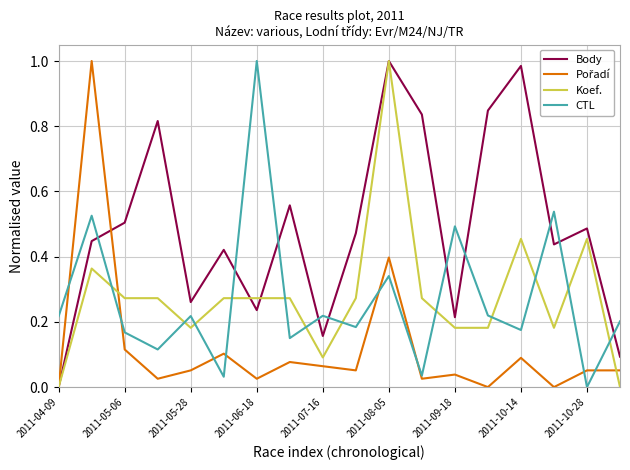

After their last crossing, which series has the higher values: Body or CTL?

CTL